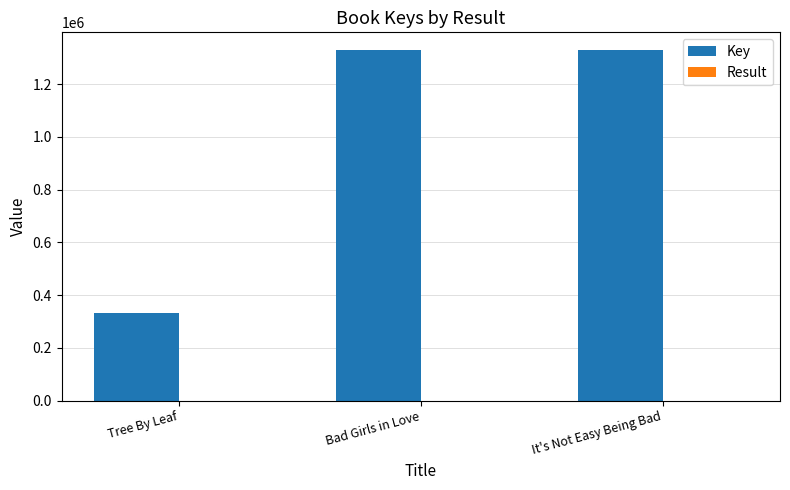

How many data points does each series have?

3